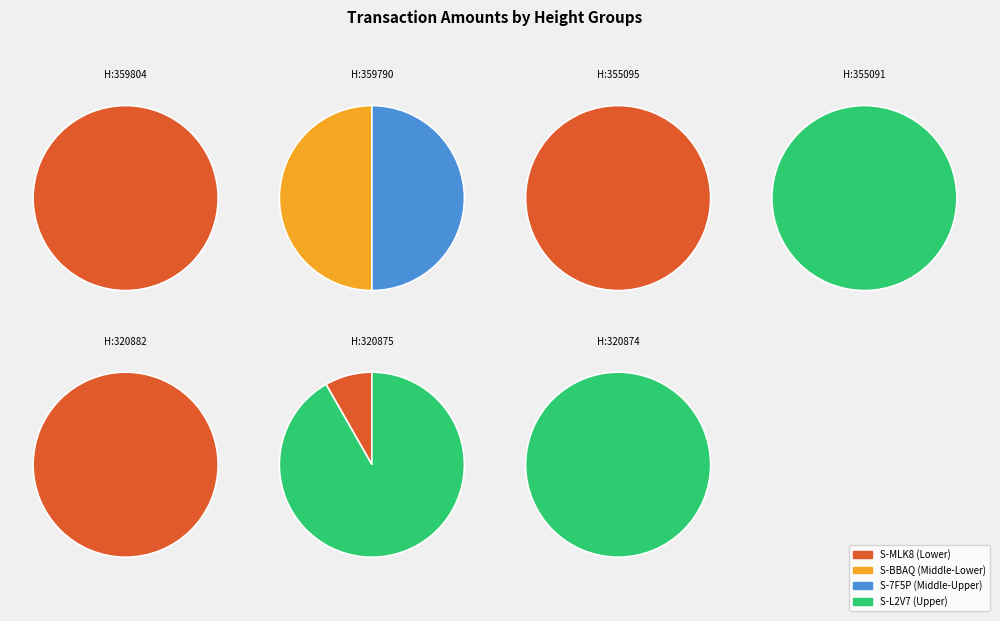

What percentage do 977.0 and 5.0 together represent?

45.0%